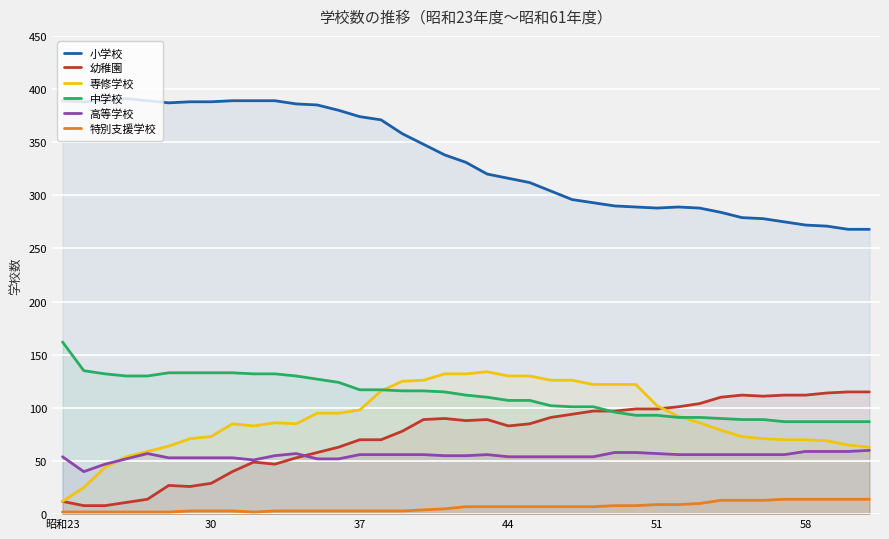

What is the minimum value for 高等学校?

40